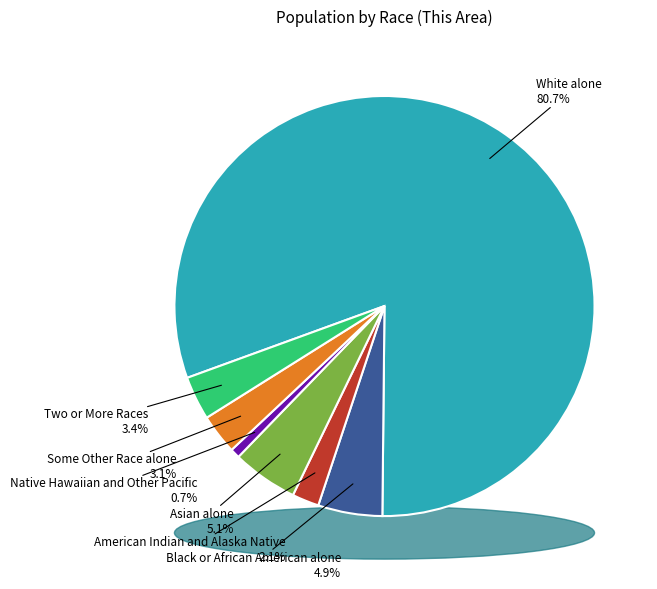

What percentage is the Some Other Race alone slice, to the nearest percent?

3%